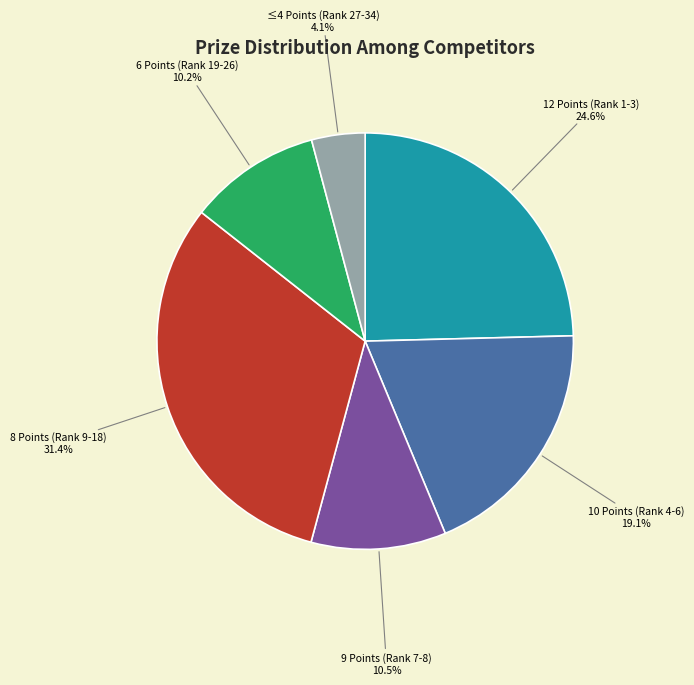

Does any single category account for the majority?

No